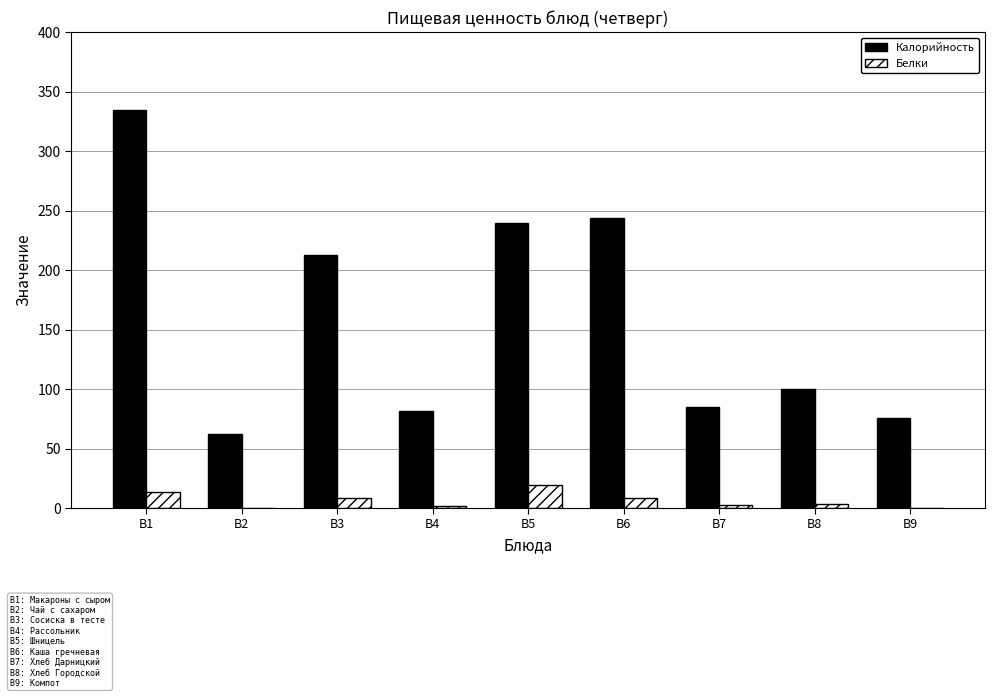

The Калорийность series shows 100.0 at B8. True or false?

True